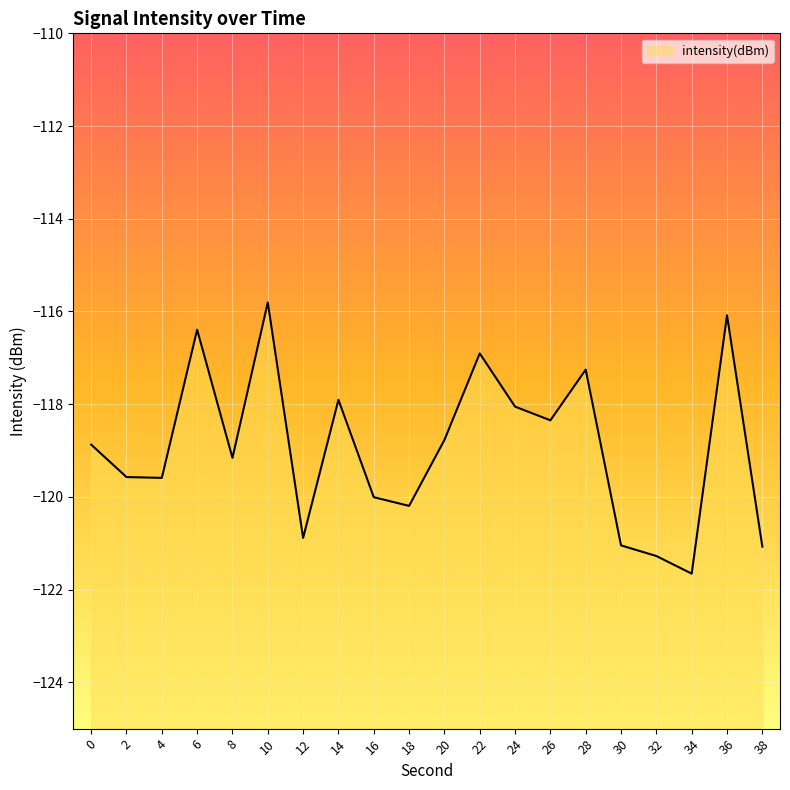

The chart shows a value of -120.9 at 12. True or false?

True